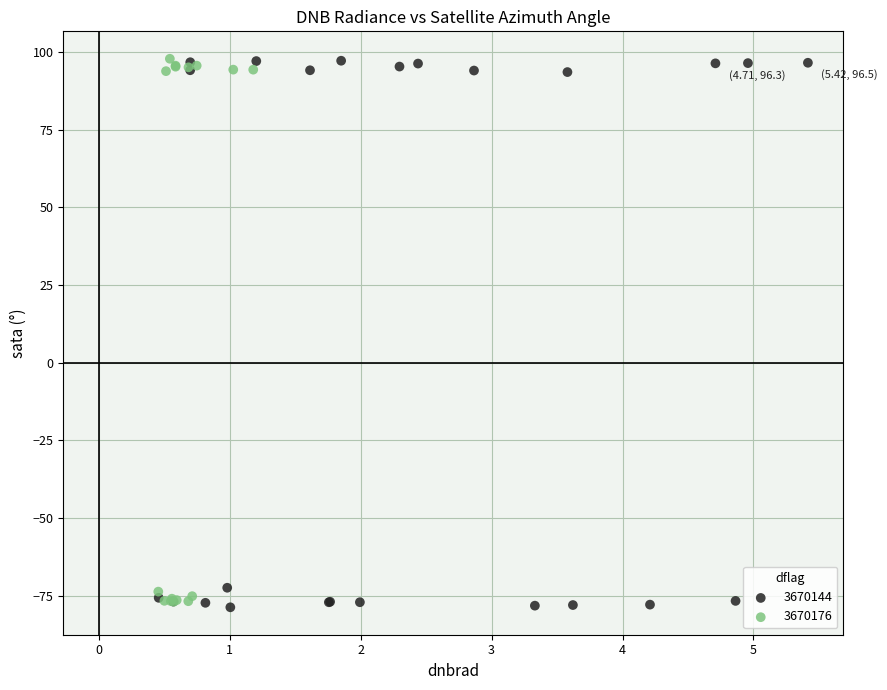

Which series has the widest spread of Y values?

3670144